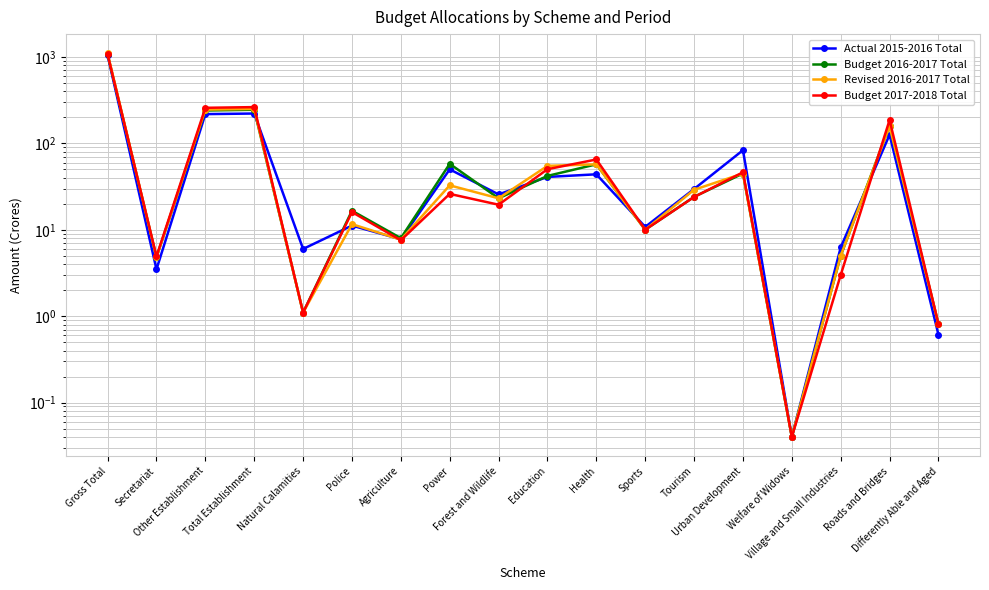

Is it true that Actual 2015-2016 Total equals 71.4 at Roads and Bridges?

False